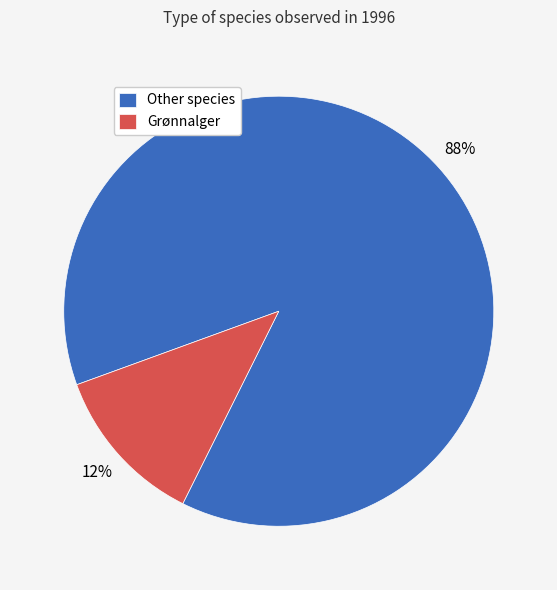

How many slices are in this pie chart?

2